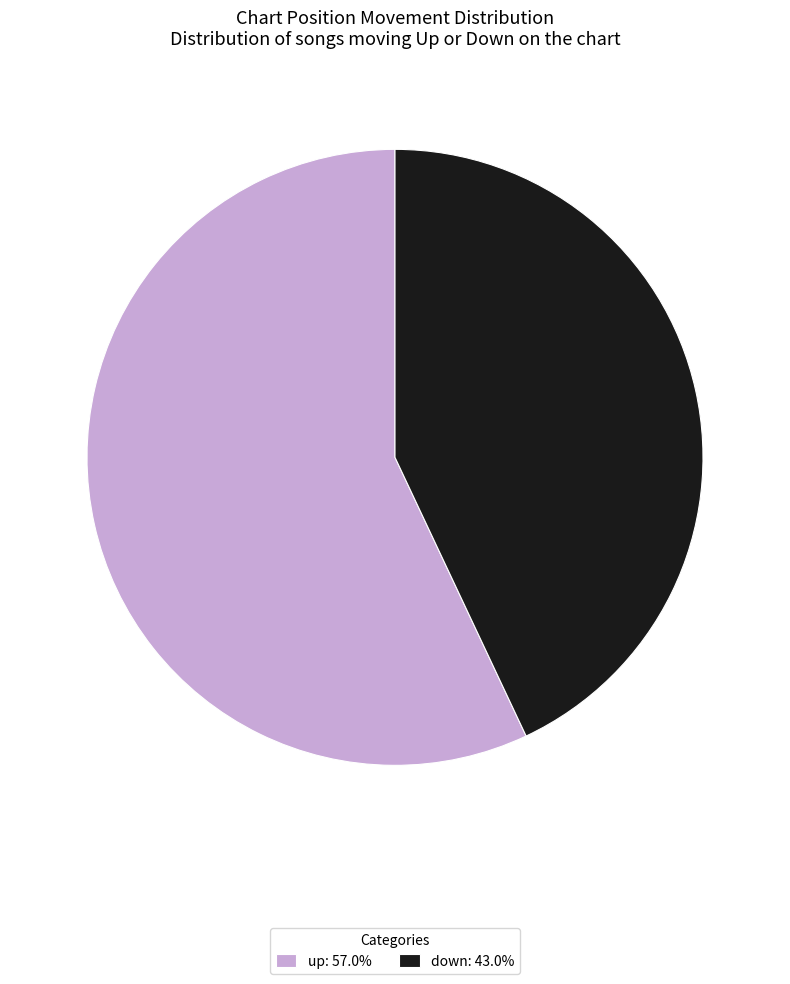

Does any single category account for the majority?

Yes